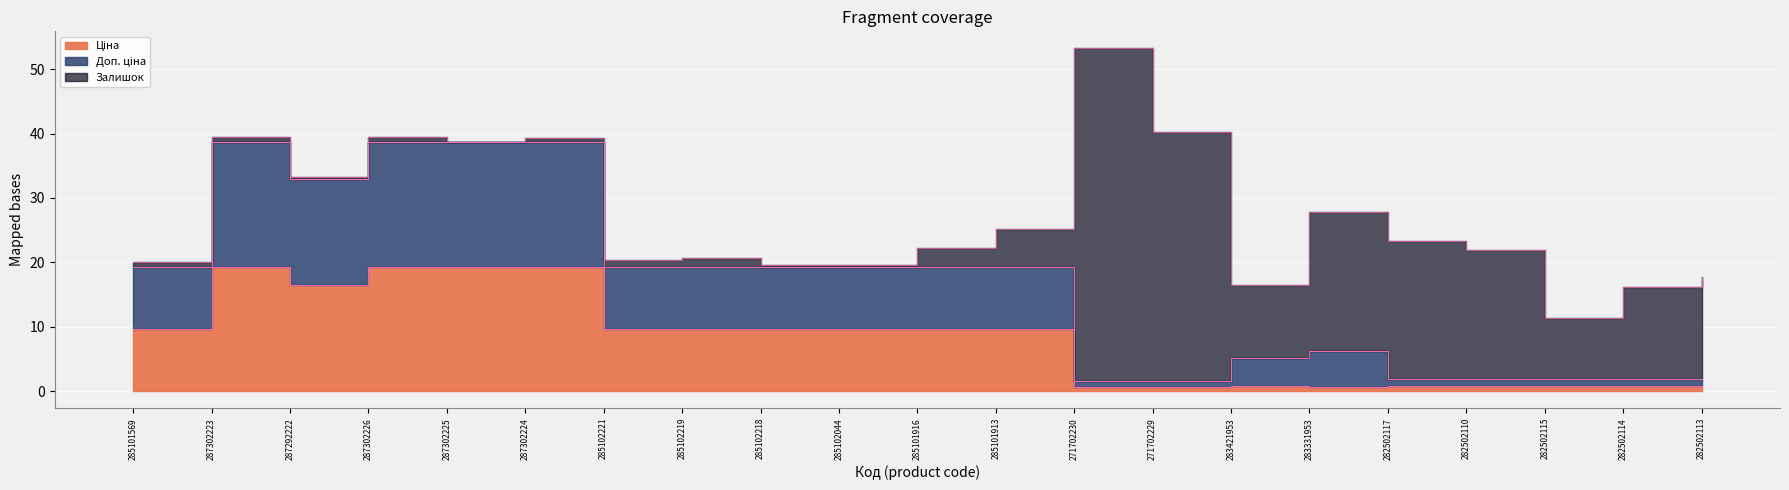

Does the chart display data point markers on the line(s)?

No